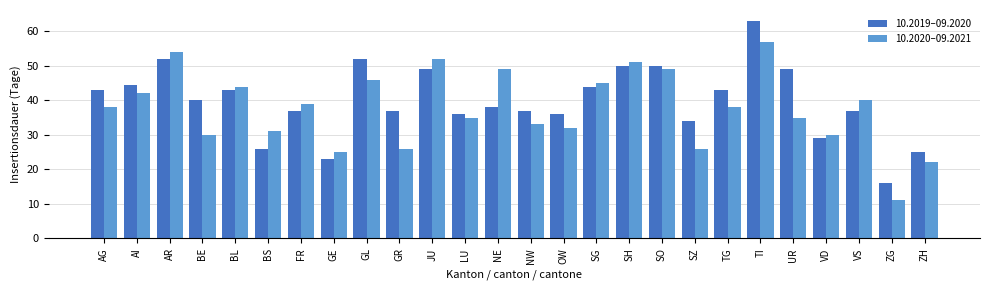

Which series has the largest total across all categories?

10.2019–09.2020